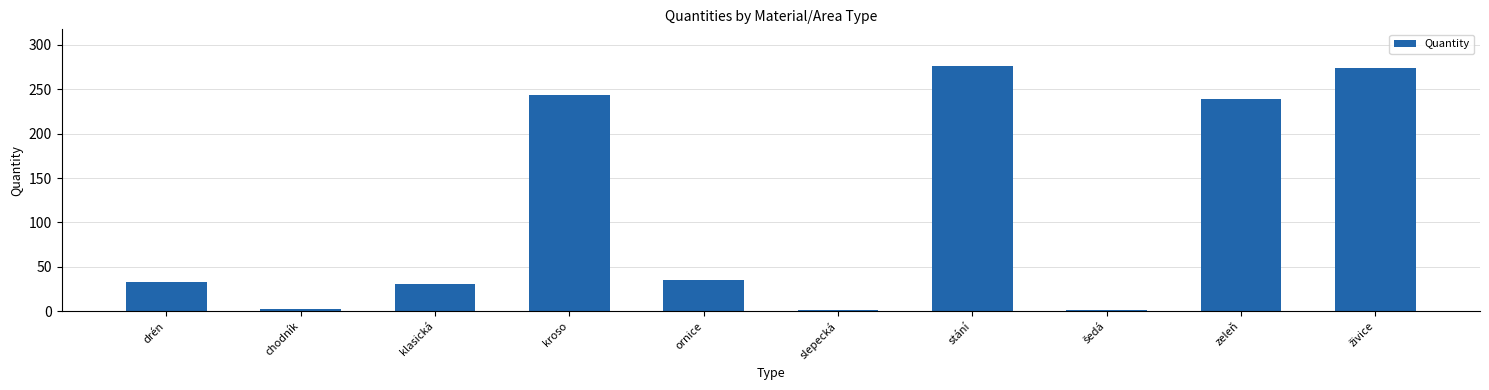

Where does the data first go above 35?

kroso